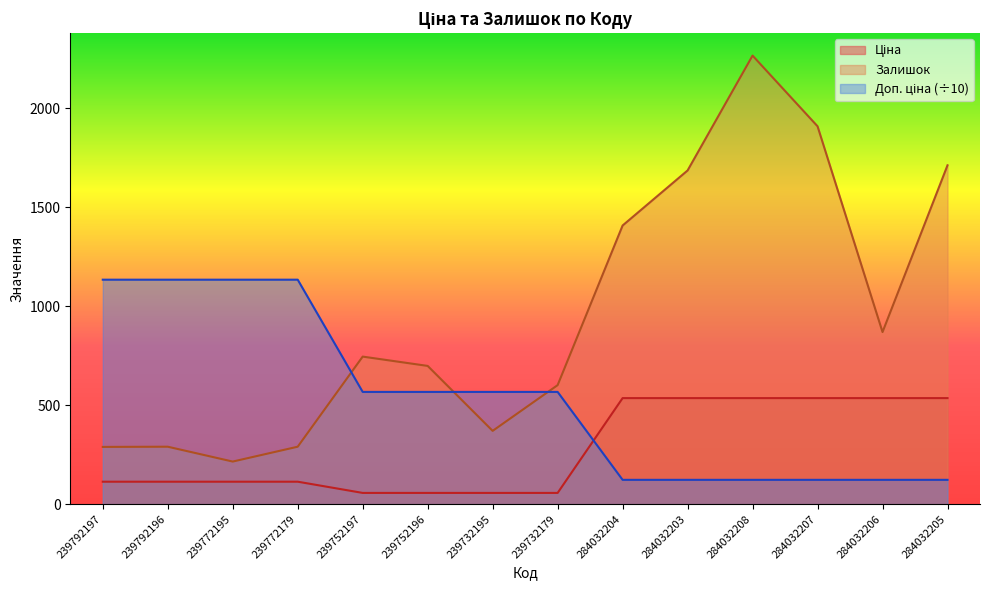

Which series has the largest range (max minus min)?

Залишок